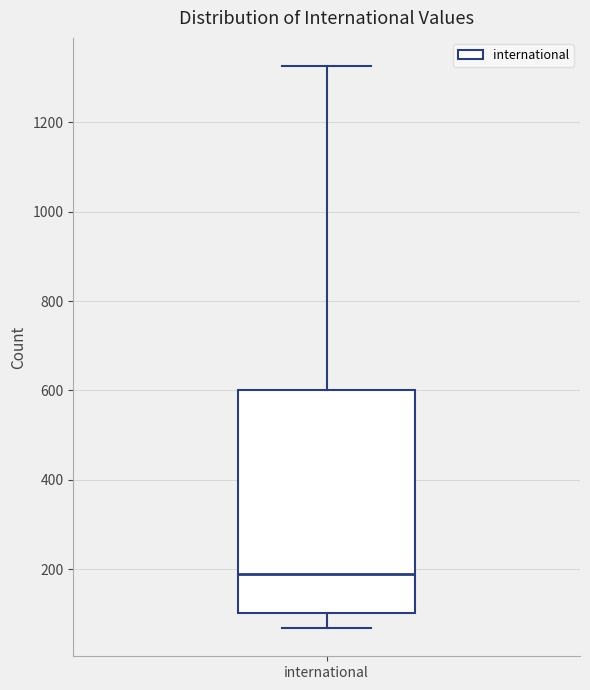

Transcribe this box plot: give where the median line is, the range the box spans, and where the two whiskers end, as read against the y-axis. The values are not printed on the chart, so give them approximately, as read against the axis.

median 180, box 100 to 600, whiskers 60 to 1320